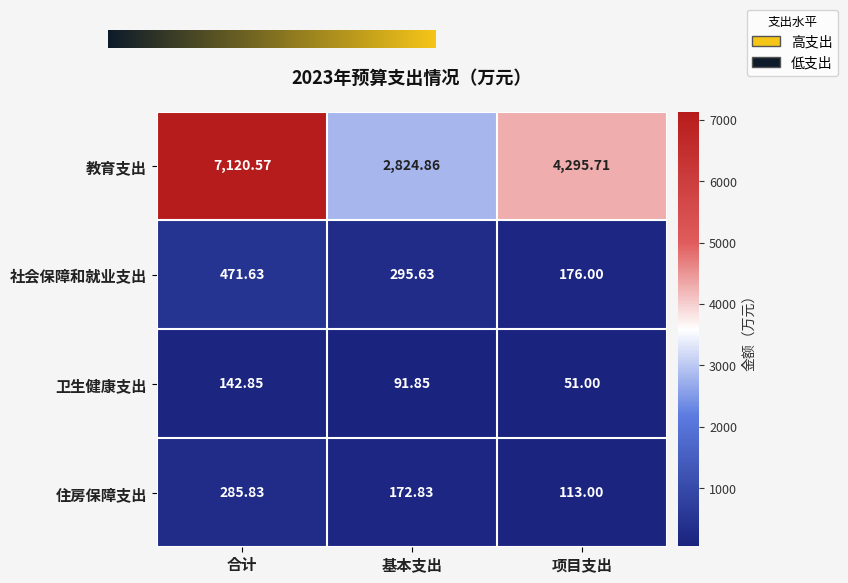

The value of 教育支出 at 合计 is 7120.6. True or false?

True